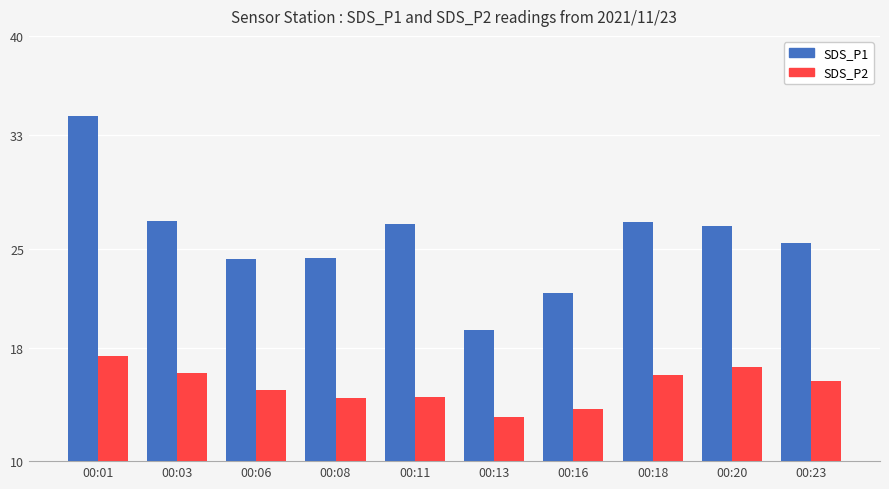

Does the chart contain stacked bars?

No